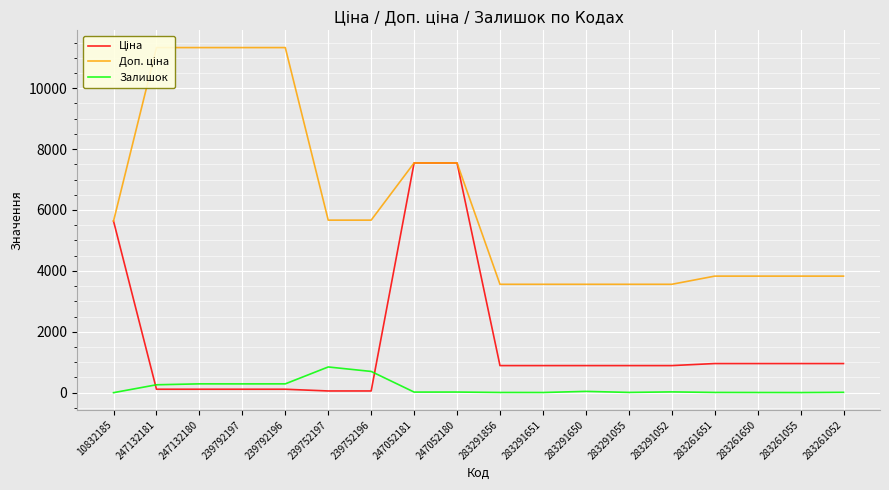

True or false: Доп. ціна and Ціна cross at least once.

False